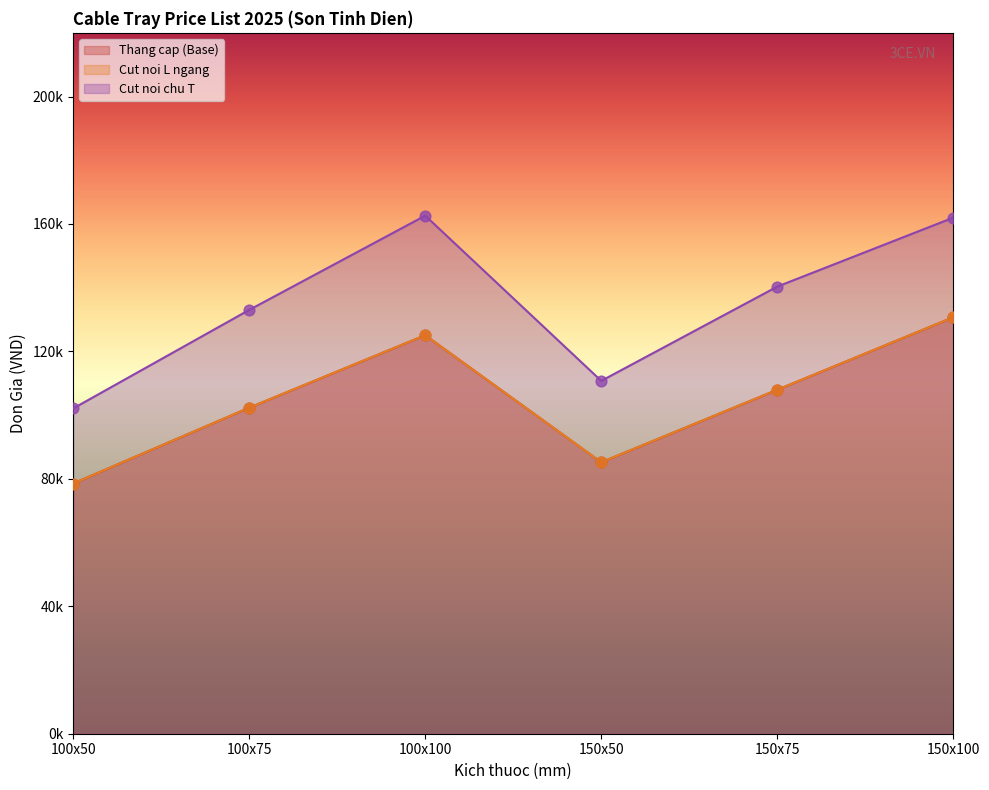

Which series has the largest Y range (max minus min)?

Cut noi chu T